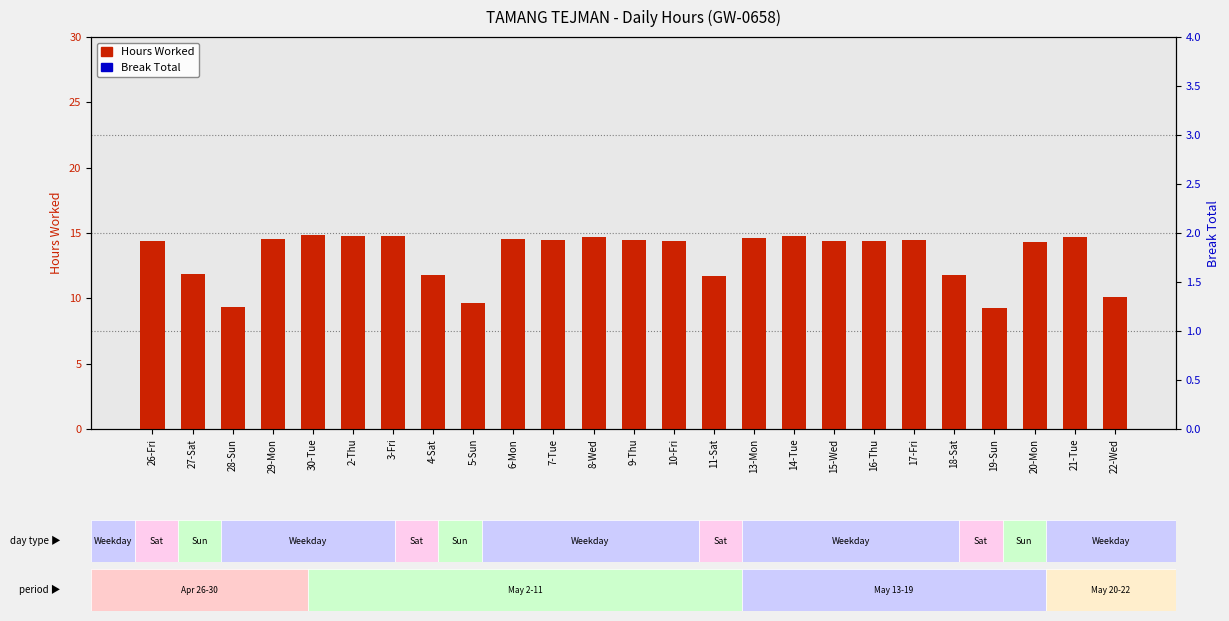

What is the label of the 1st bar from the right?

22-Wed